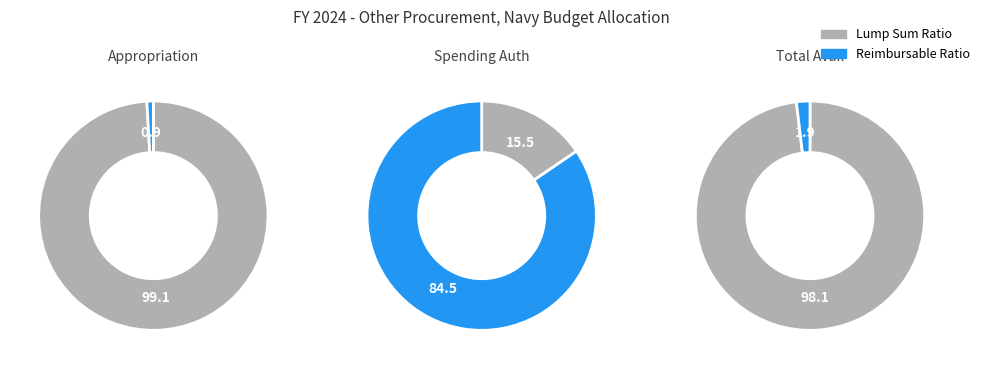

What is the largest slice in the pie chart?

Lump Sum